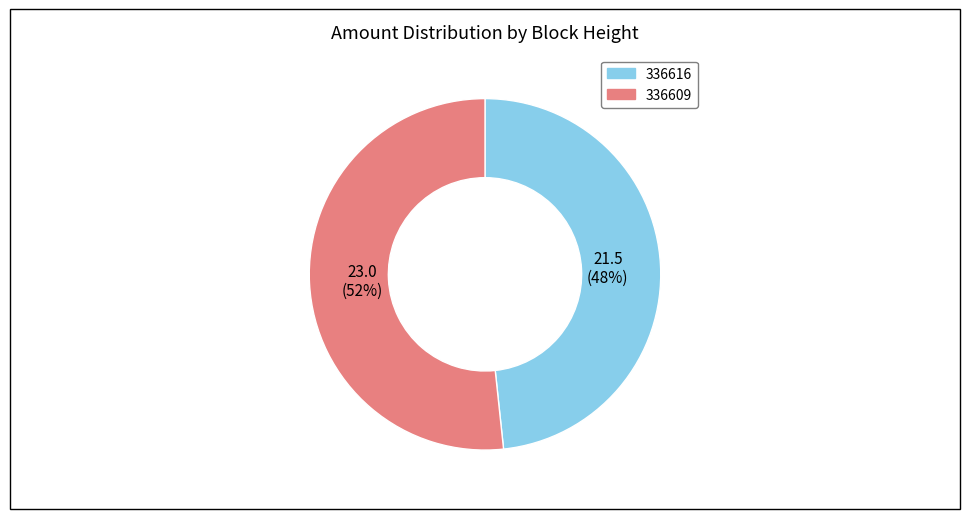

Is the sum of 336616 and 336609 greater than half?

Yes